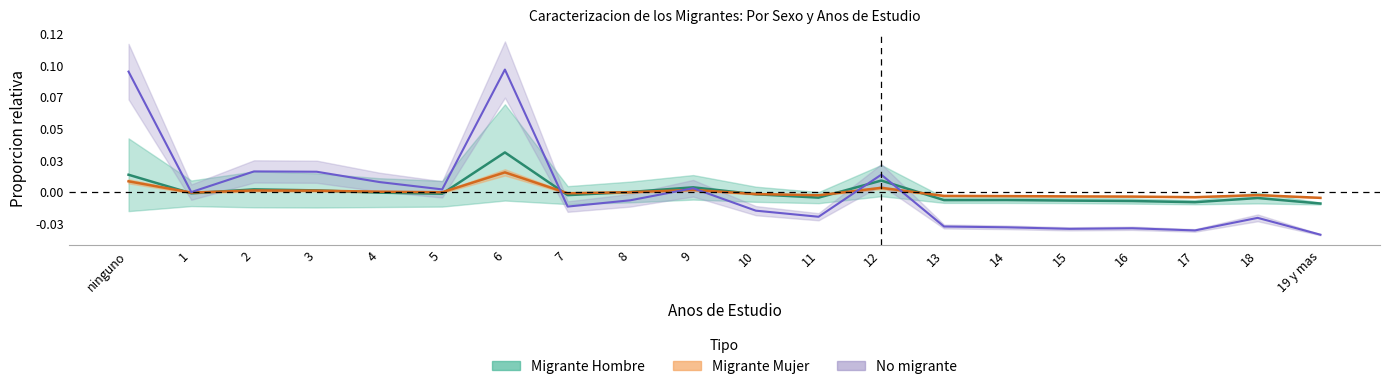

How many times do Migrante Hombre and Migrante Mujer cross each other?

9